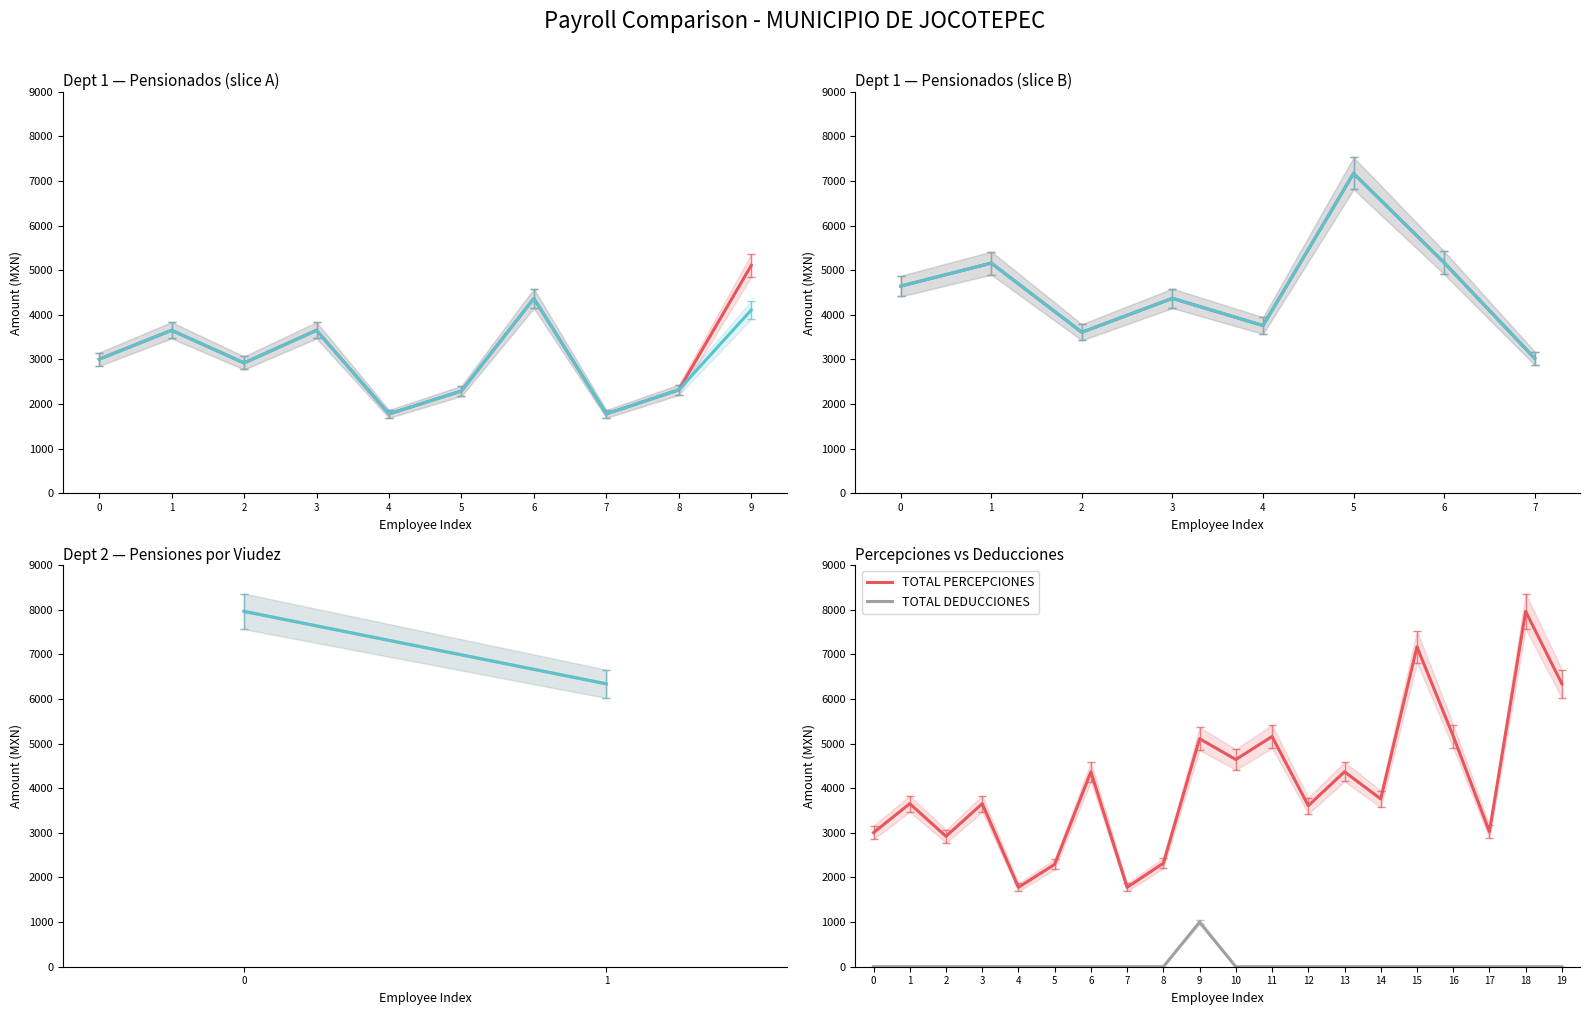

Reading right to left, transcribe all the data shown in this chart.

TOTAL PERCEPCIONES: 6023.0	7565.8	2874.7	4911.5	6811.5	3572.0	4151.5	3429.5	4902.0	4411.8	4854.5	2204.0	1691.0	4149.6	2179.3	1691.0	3471.3	2775.9	3471.3	2855.7
NETO: 6340.0	7964.0	3026.0	5170.0	7170.0	3760.0	4370.0	3610.0	5160.0	4644.0	5110.0	2320.0	1780.0	4368.0	2294.0	1780.0	3654.0	2922.0	3654.0	3006.0
TOTAL DEDUCCIONES: 0.0	0.0	0.0	0.0	0.0	0.0	0.0	0.0	0.0	0.0	950.0	0.0	0.0	0.0	0.0	0.0	0.0	0.0	0.0	0.0
Sueldo: 6657.0	8362.2	3177.3	5428.5	7528.5	3948.0	4588.5	3790.5	5418.0	4876.2	5365.5	2436.0	1869.0	4586.4	2408.7	1869.0	3836.7	3068.1	3836.7	3156.3